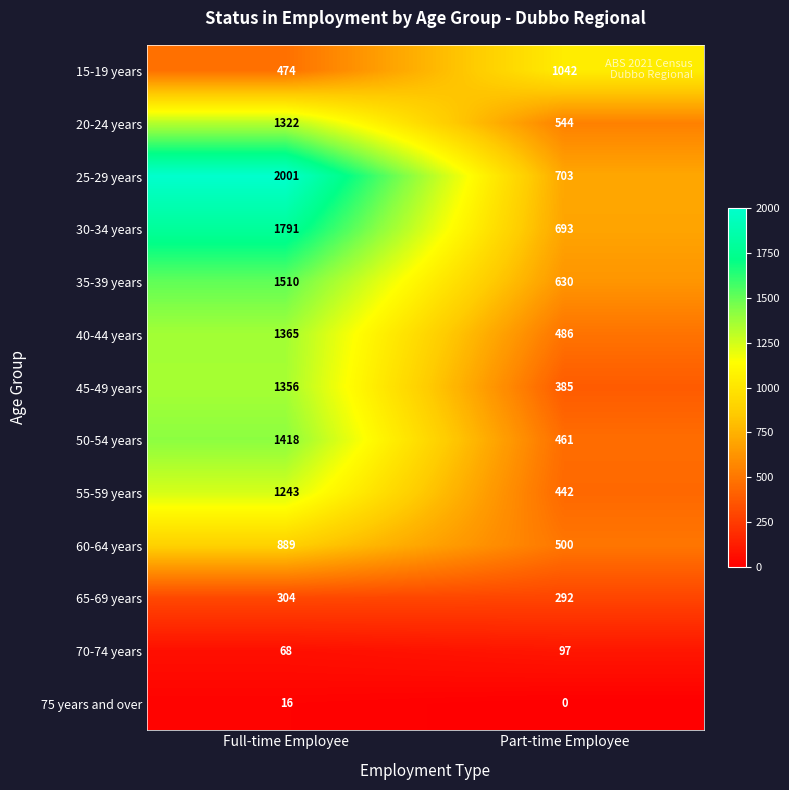

Which series has the largest range (max minus min)?

25-29 years